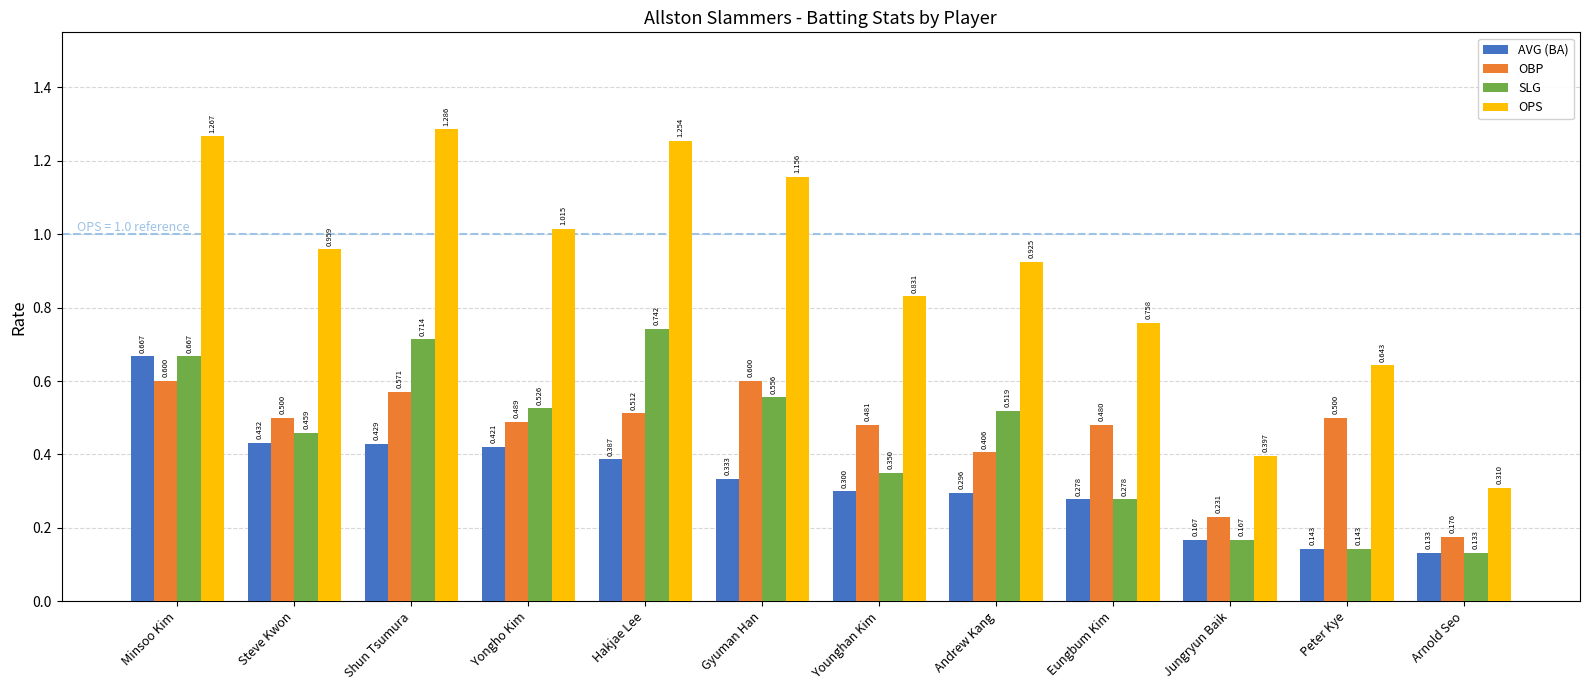

Which label corresponds to the smallest value in the chart?

Arnold Seo